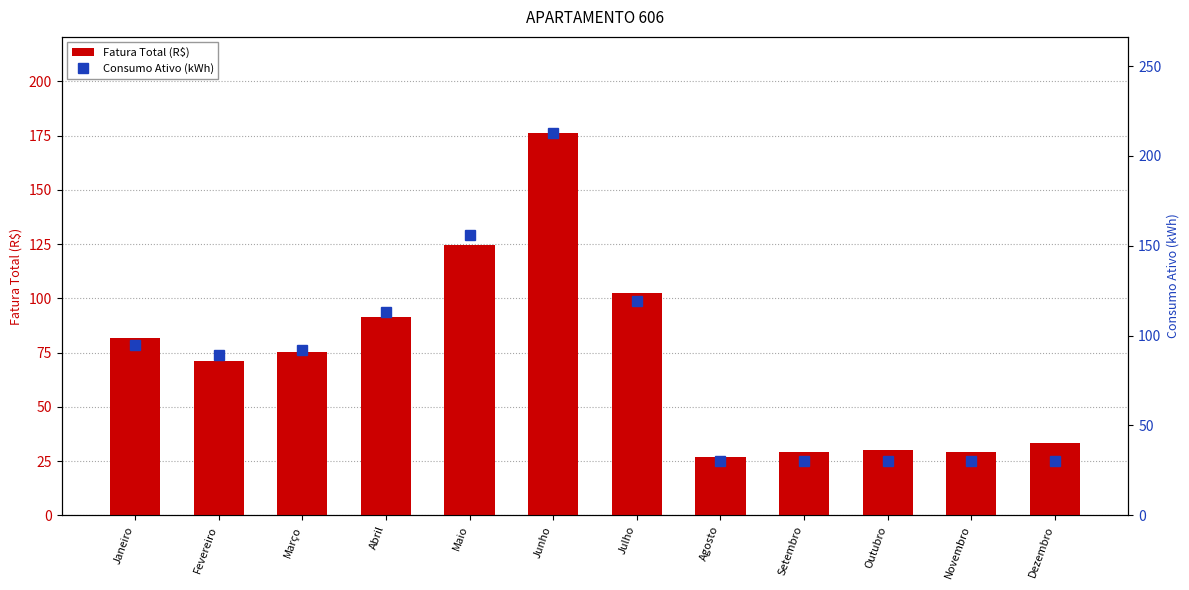

What position from the right is Dezembro?

1